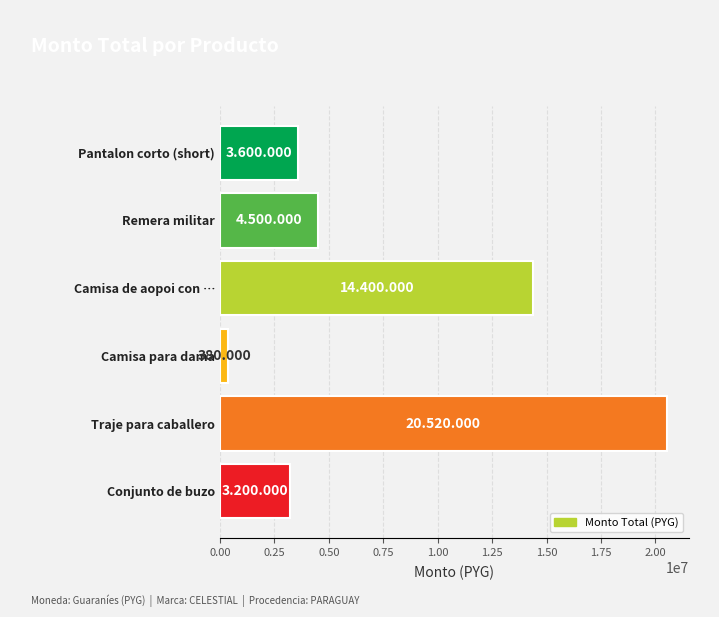

Which has a higher value, Pantalon corto (short) or Traje para caballero?

Traje para caballero